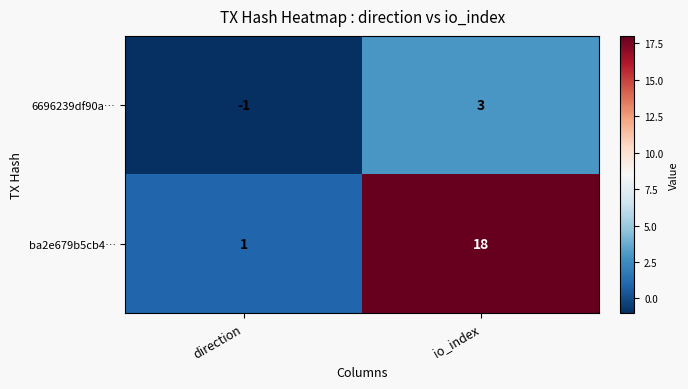

Is it true that 6696239df90a… equals 2 at io_index?

False